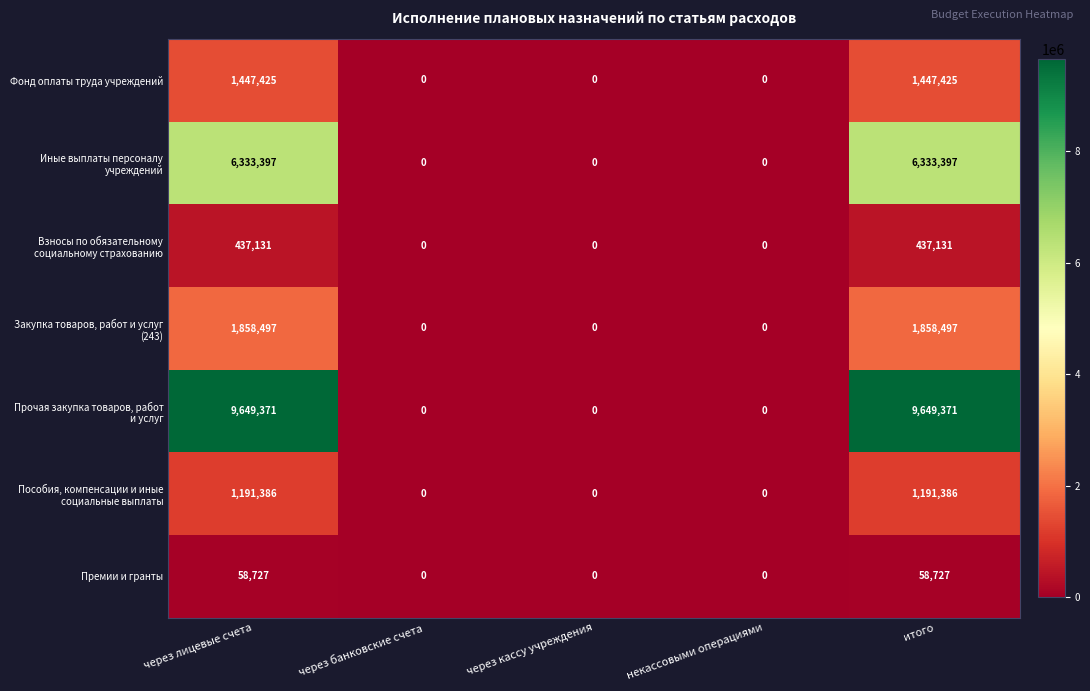

What is the difference between the second highest and second lowest values in the Премии и гранты series?

58727